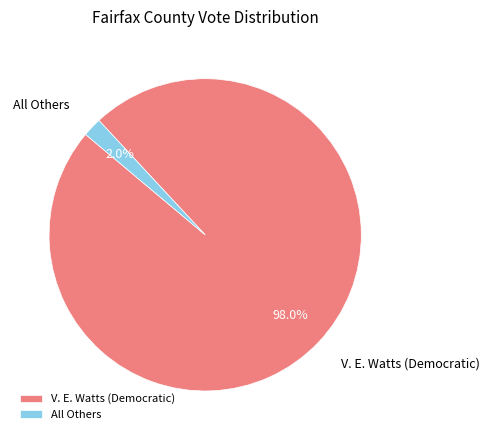

True or false: V. E. Watts (Democratic) accounts for 42% of the total.

False